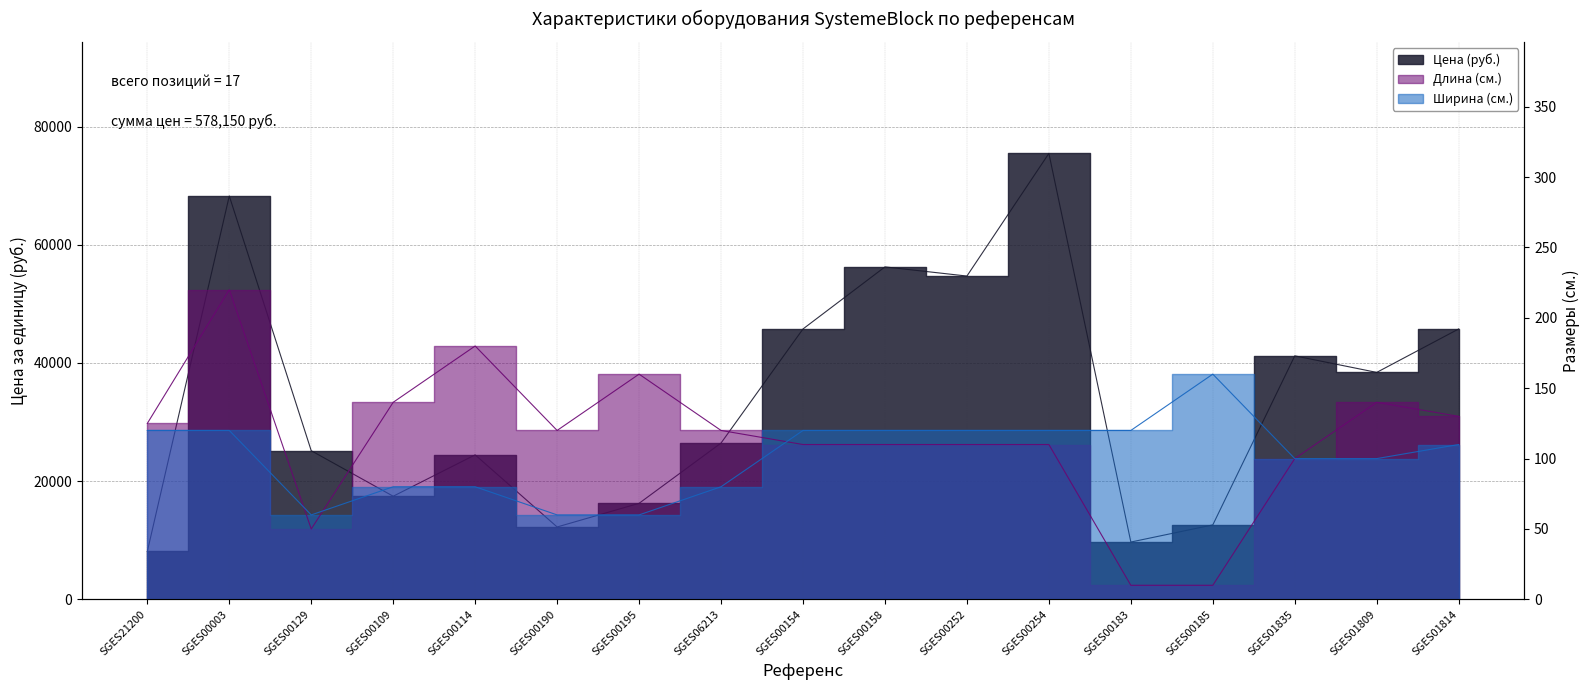

Rank the series by their maximum value, from lowest to highest.

Ширина (см.), Длина (см.), Цена (руб.)